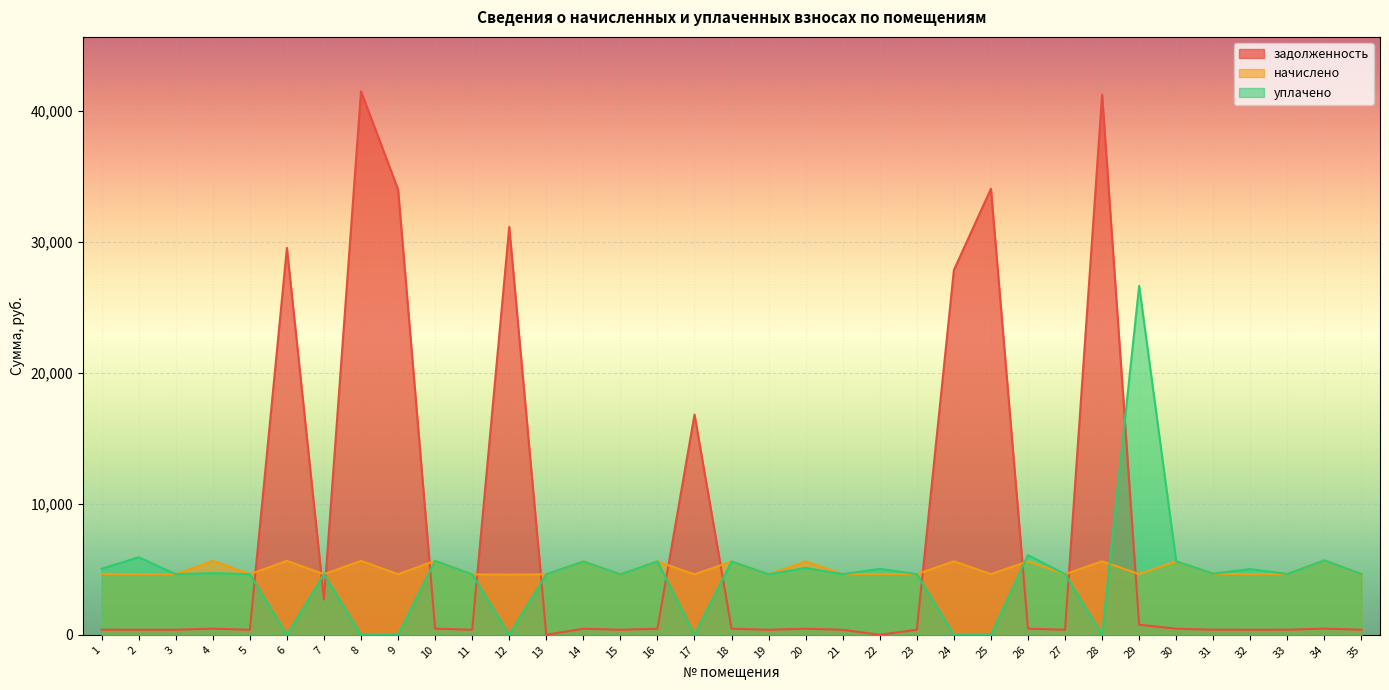

Reading right to left, transcribe all the data shown in this chart.

задолженность: 386.7	473.5	386.7	386.1	388.5	467.4	772.4	41206.0	386.1	467.4	34034.9	27831.9	386.1	0.0	385.4	466.2	384.8	466.2	16807.7	466.2	384.8	466.2	0.0	31125.4	384.2	470.4	33982.0	41473.9	2698.6	29519.7	381.4	470.4	385.4	385.4	387.9
начислено: 4639.9	5681.5	4639.9	4632.6	4661.8	5608.7	4632.6	5608.7	4632.6	5608.7	4632.6	5608.7	4632.6	4647.2	4625.4	5594.2	4618.1	5594.2	4618.1	5594.2	4618.1	5594.2	4618.1	4596.2	4610.8	5645.2	4625.4	5645.2	4625.4	5645.2	4625.4	5645.2	4625.4	4625.4	4654.4
уплачено: 4639.9	5681.9	4639.9	5019.2	4661.8	5608.7	26625.8	0.0	4632.6	6076.1	0.0	0.0	4632.6	5034.5	4625.4	5107.8	4618.1	5594.2	0.0	5594.2	4618.1	5594.2	4618.1	0.0	4610.8	5645.2	0.0	0.0	4625.4	0.0	4626.0	4704.3	4625.4	5915.4	5042.3